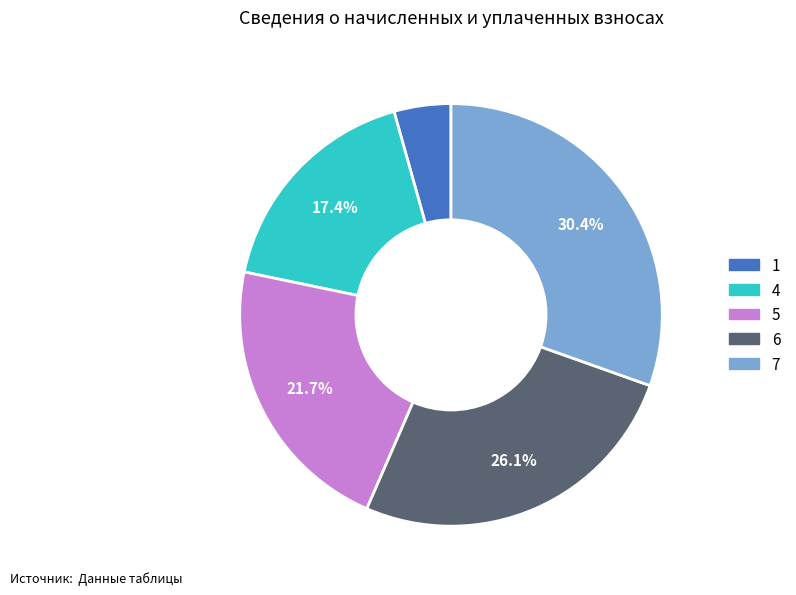

Which slice is the largest?

7